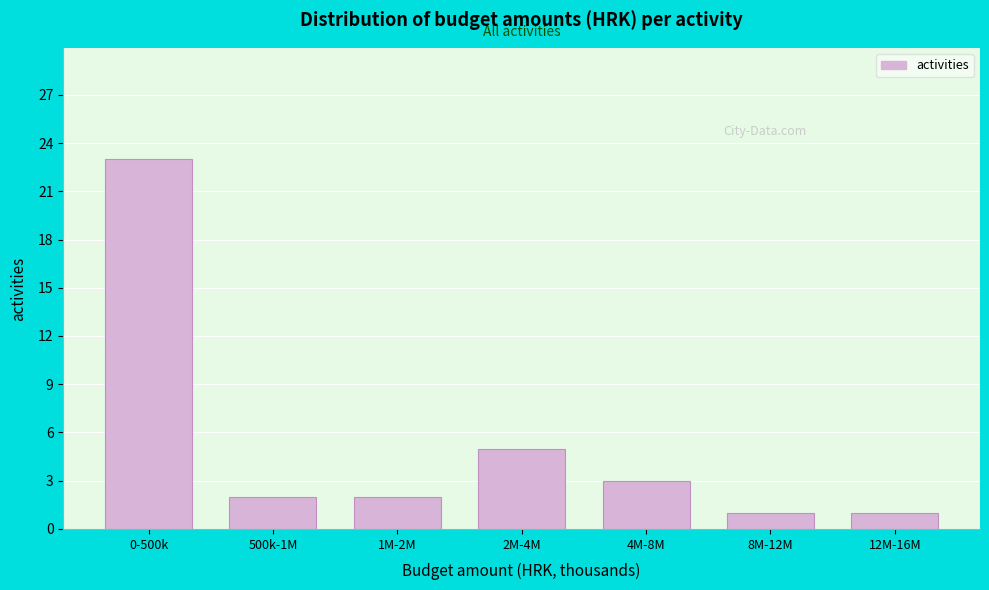

Reading left to right, extract all data points from this chart.

23	2	2	5	3	1	1